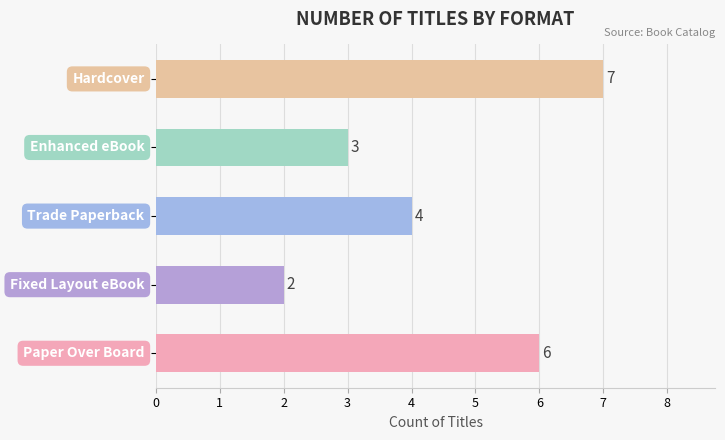

What is the greatest value displayed?

7